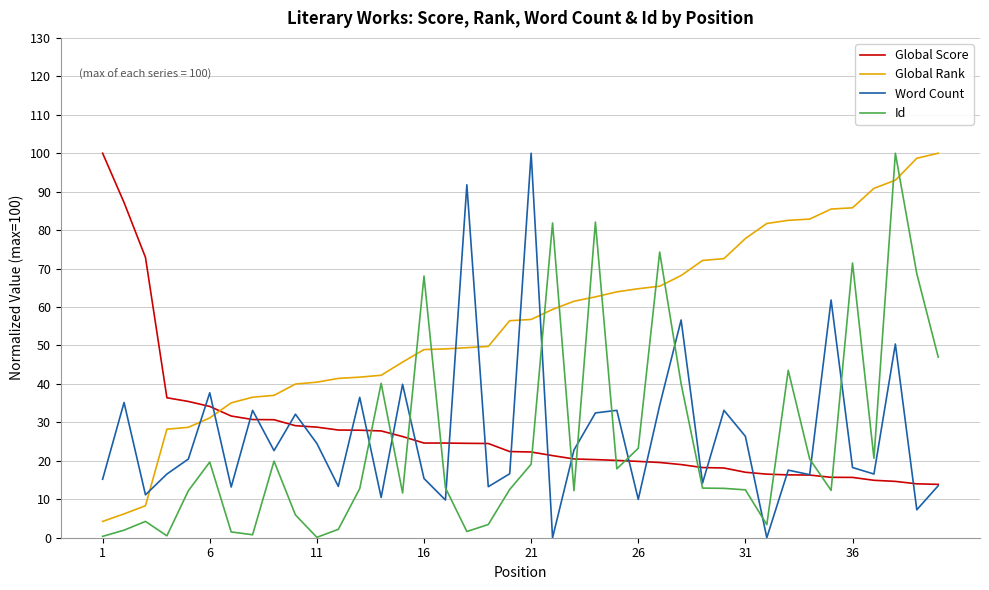

After their last crossing, which series has the higher values: Global Rank or Global Score?

Global Rank